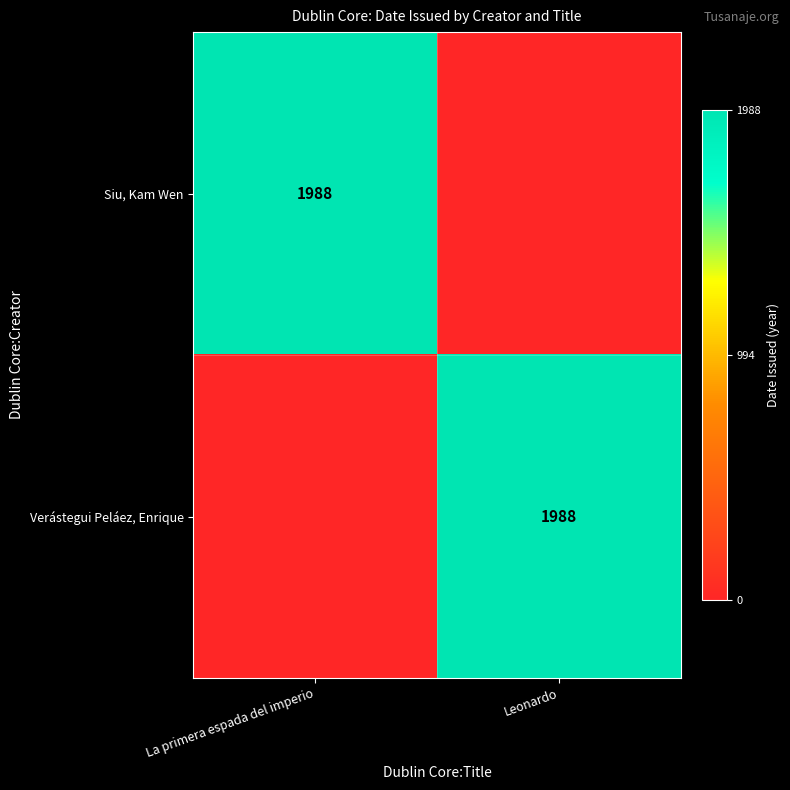

The value of Siu, Kam Wen at La primera espada del imperio is 1988. True or false?

True